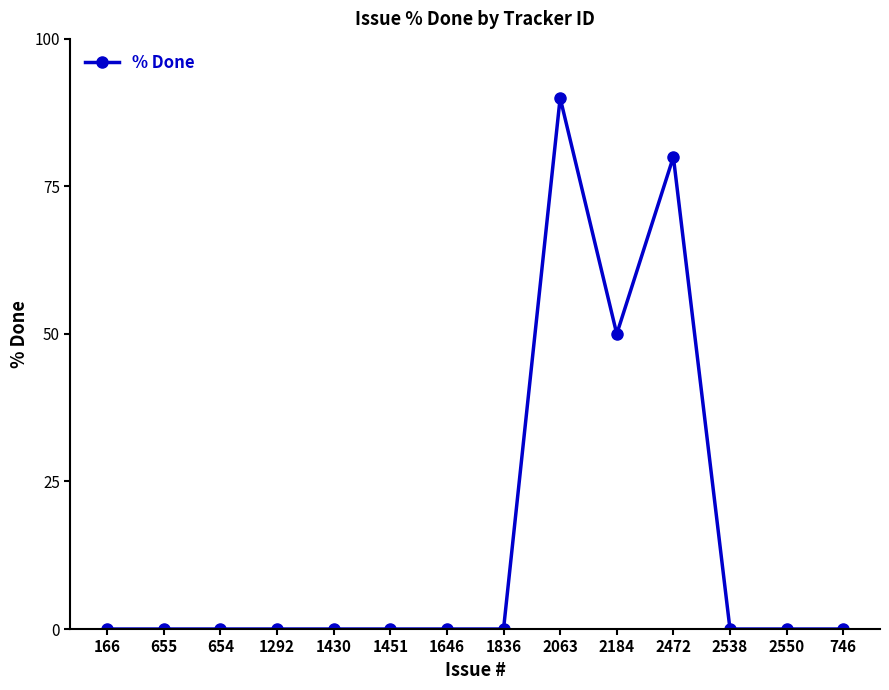

Reading left to right, what are all the values shown in this chart?

0	0	0	0	0	0	0	0	90	50	80	0	0	0